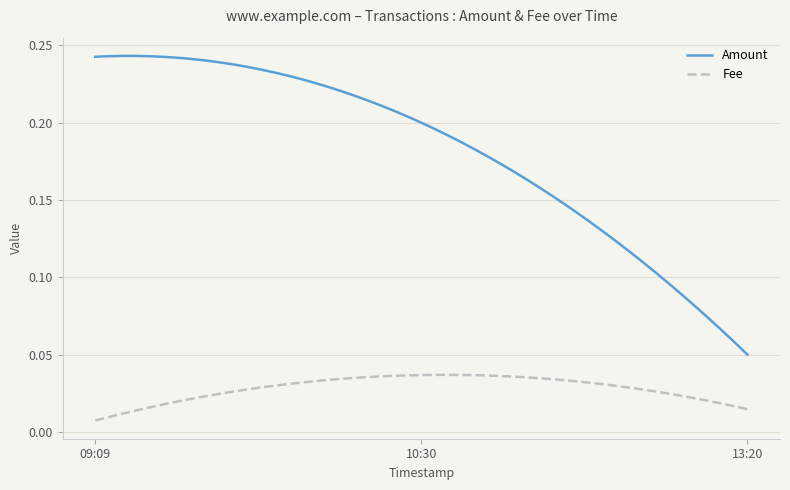

Rank the series by their average value, from lowest to highest.

Fee, Amount